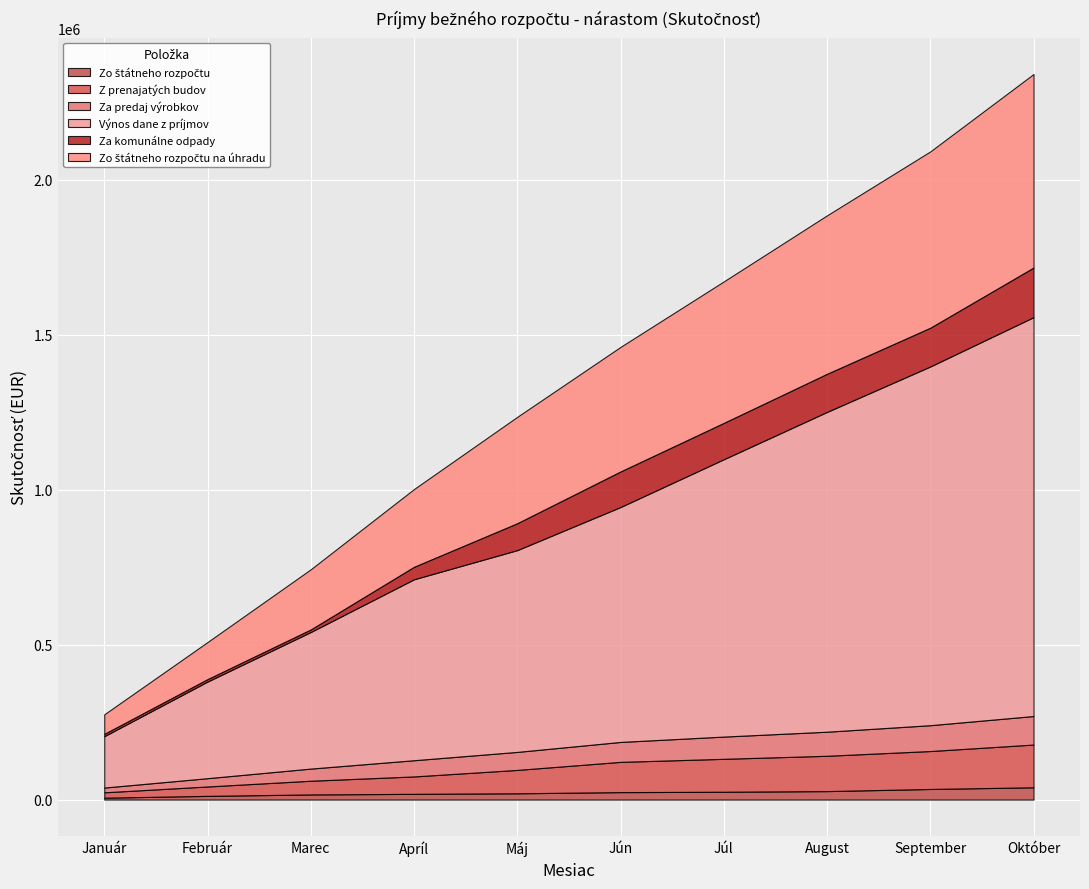

At which category is the sum across all series the highest?

Október